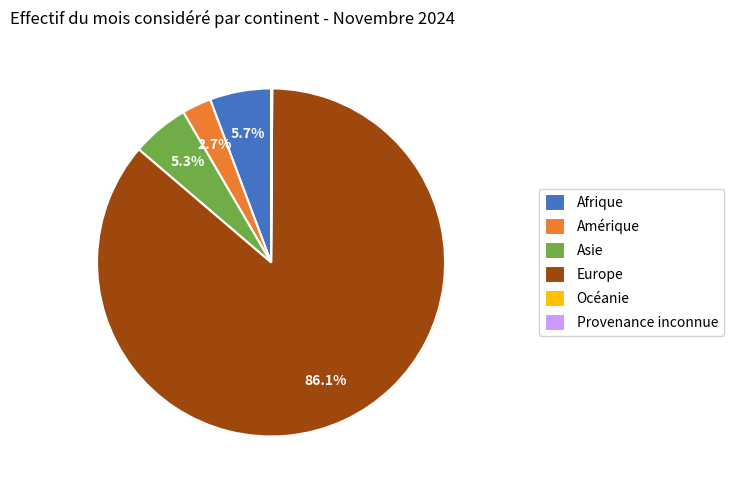

Which category has the biggest portion of the pie?

Europe